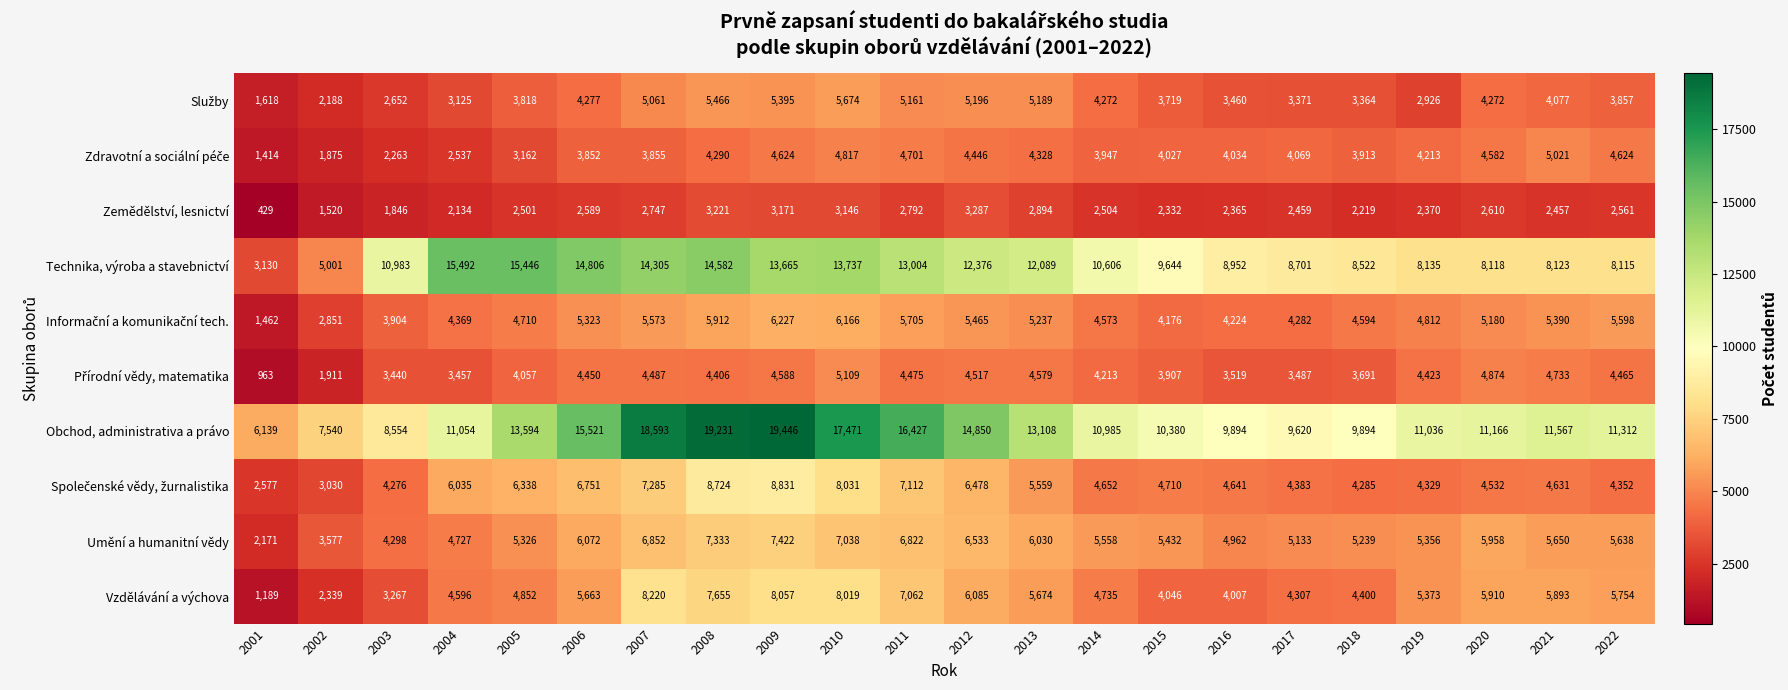

Is it true that Obchod, administrativa a právo equals 6945 at 2015?

False